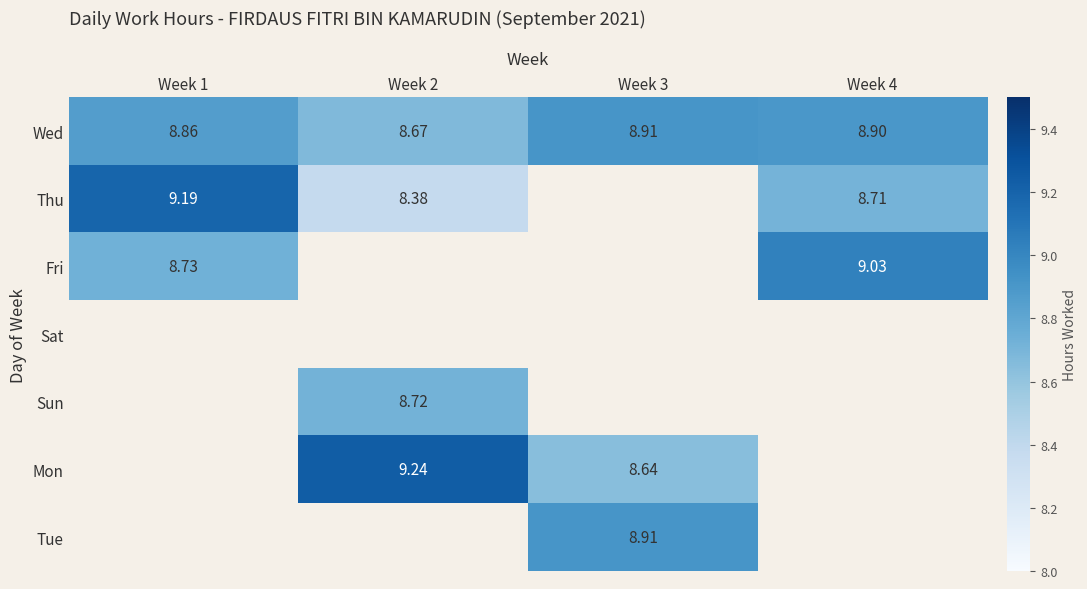

At how many categories does at least one series exceed 7?

4